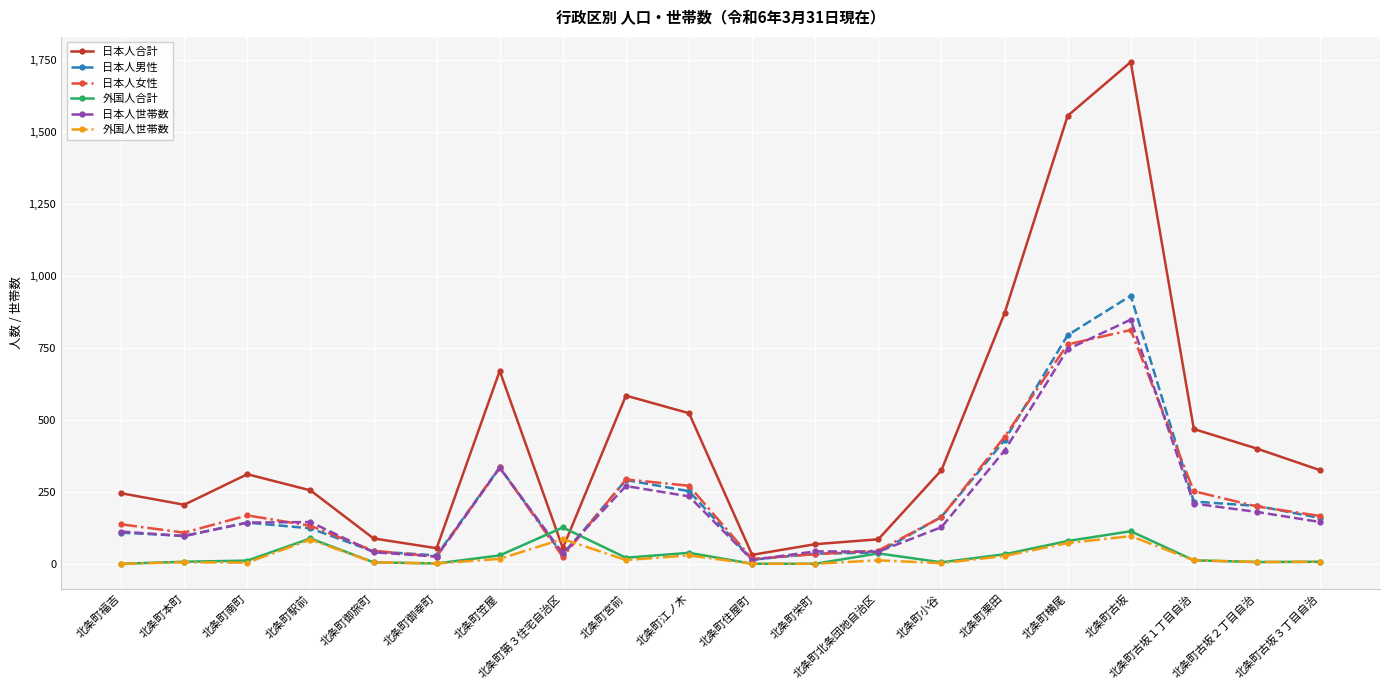

At how many categories does at least one series exceed 1730?

1